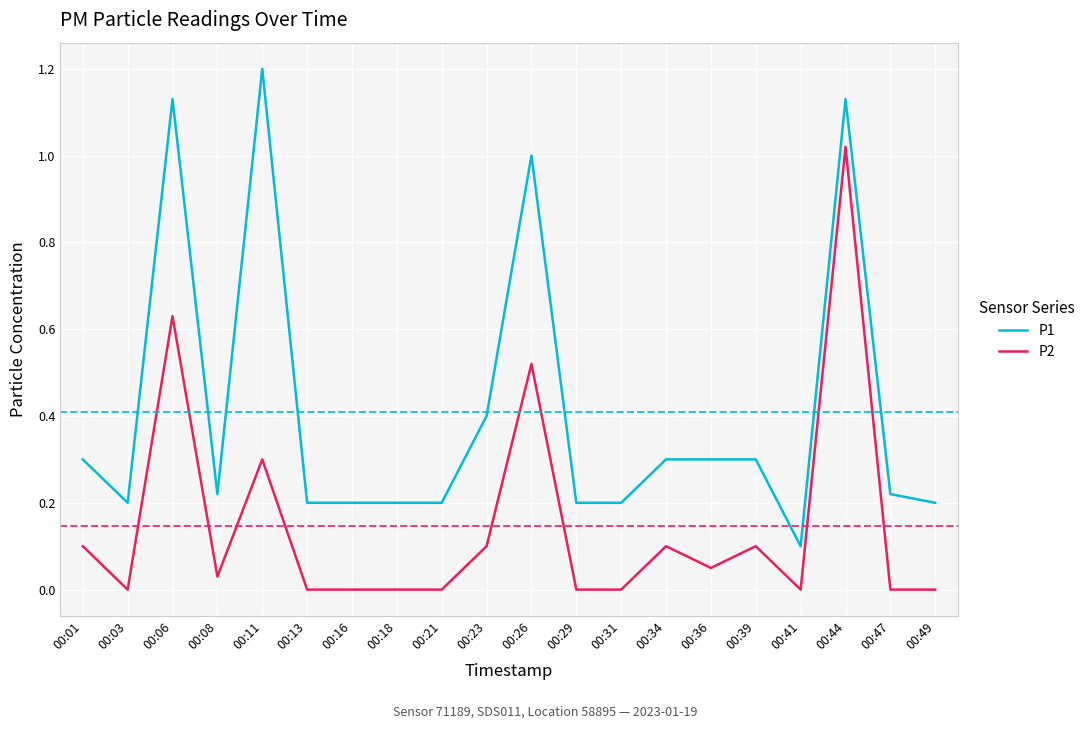

How many lines are shown in the chart?

2